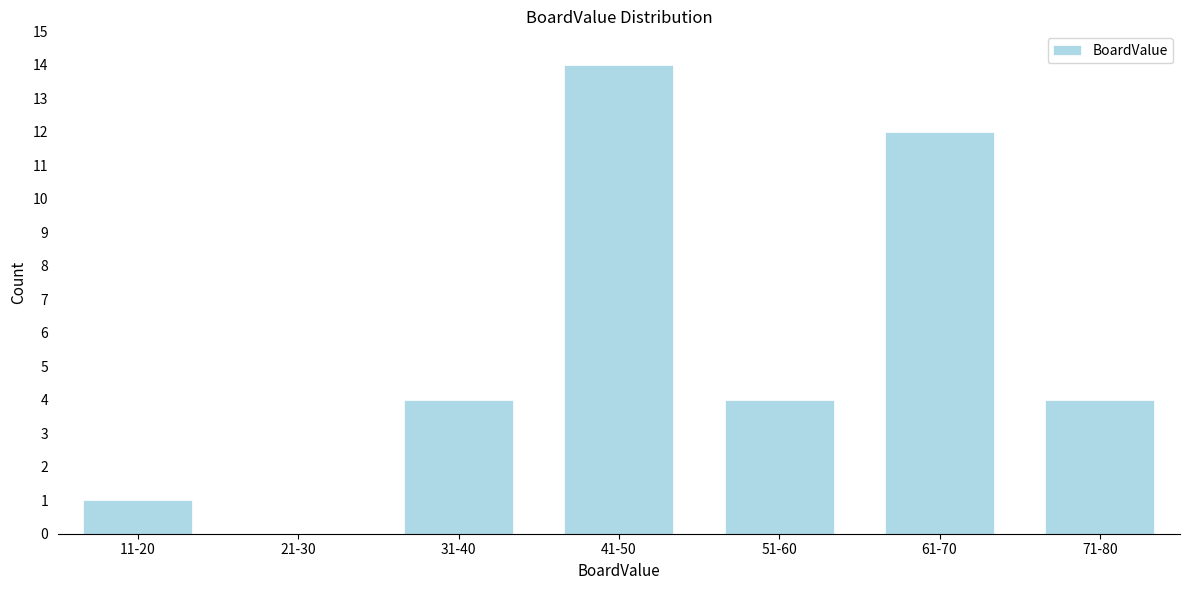

Reading left to right, what are all the values shown in this chart?

11-20=1	21-30=0	31-40=4	41-50=14	51-60=4	61-70=12	71-80=4